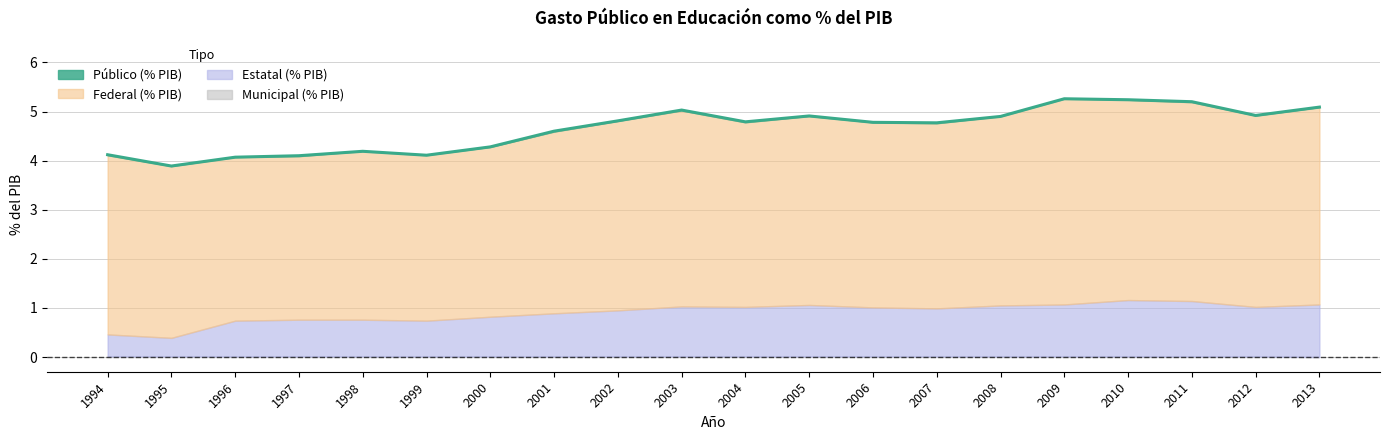

True or false: the data shows 4.1 at 1999.

True